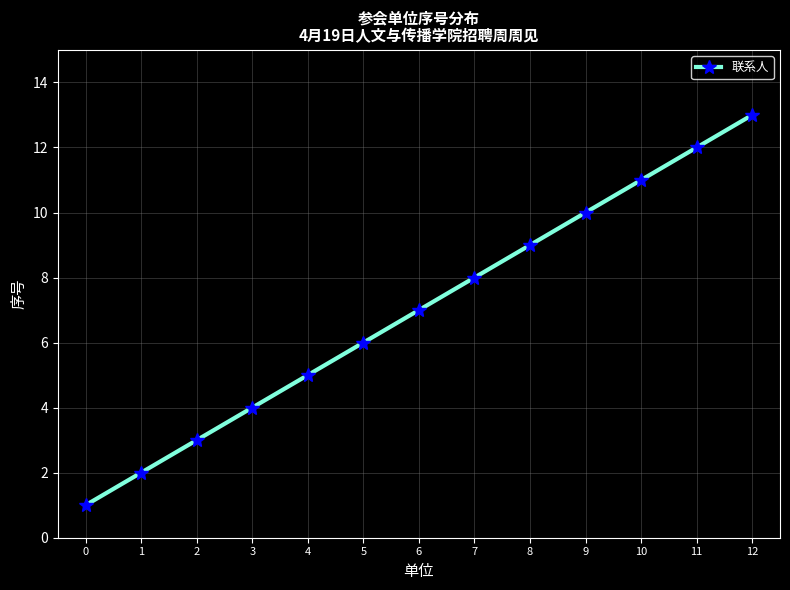

Reading right to left, transcribe all the data shown in this chart.

12=13	11=12	10=11	9=10	8=9	7=8	6=7	5=6	4=5	3=4	2=3	1=2	0=1